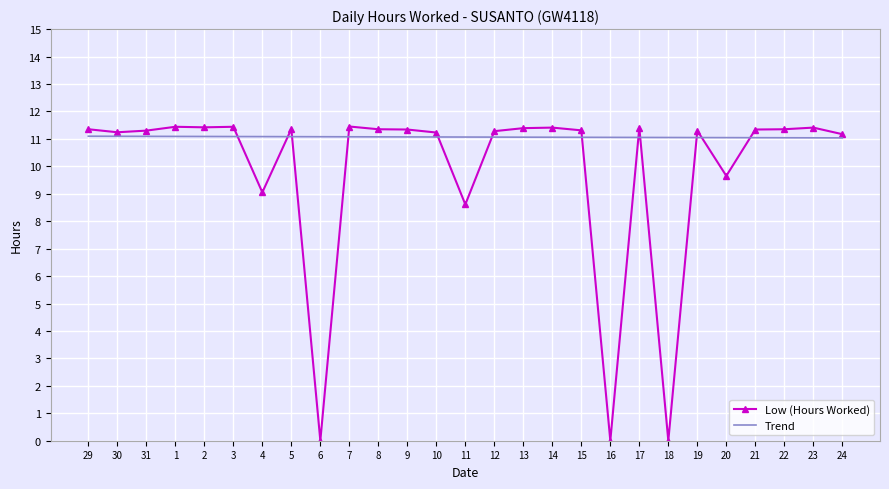

What is the minimum value for Trend?

11.0